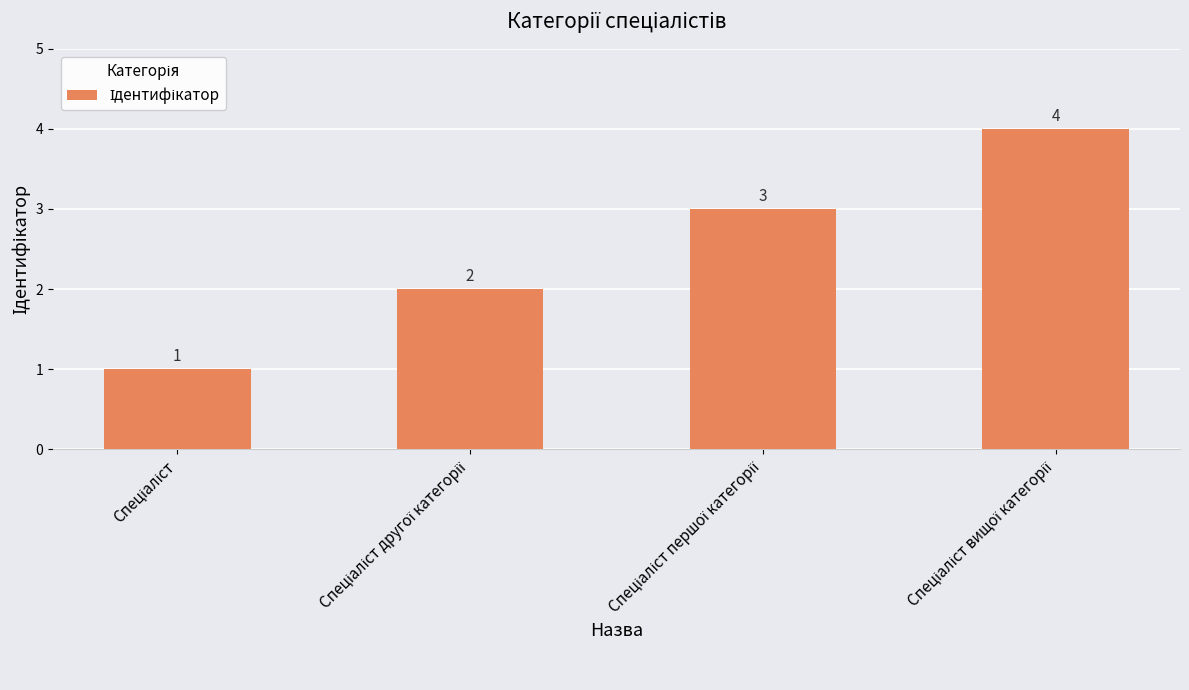

How many values are between 2 and 4?

3